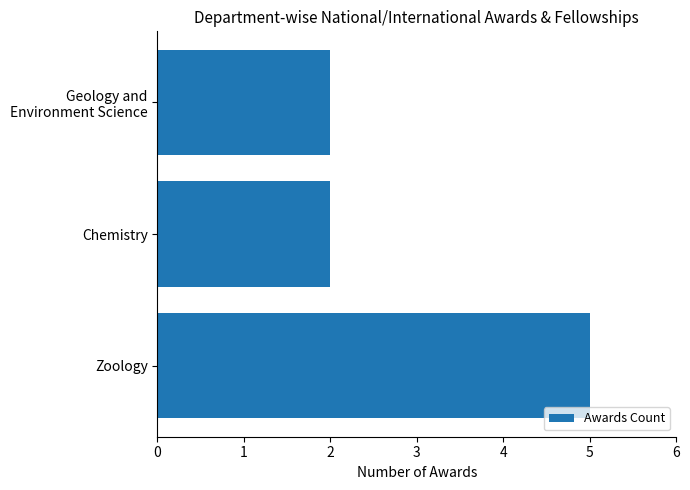

The chart shows a value of 2 at Chemistry. True or false?

True